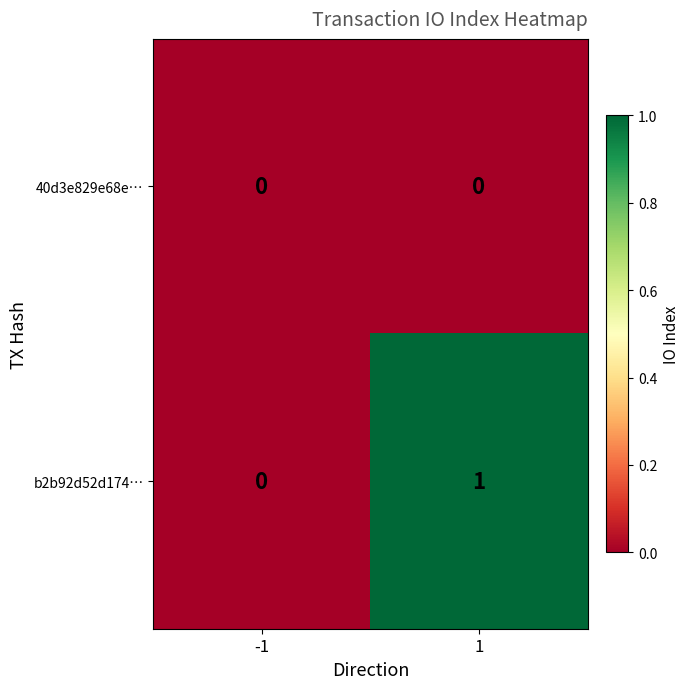

At which category is the sum across all series the highest?

1